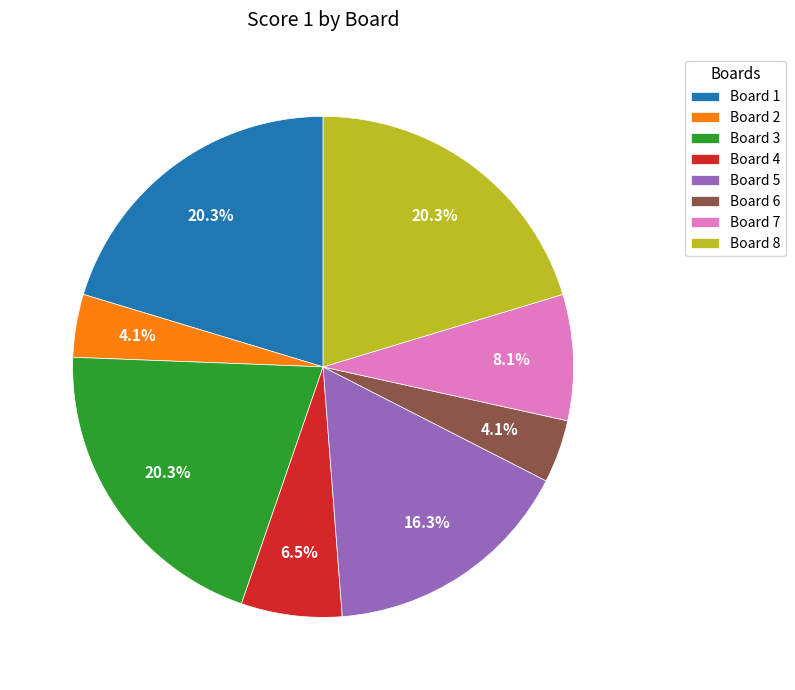

The Board 7 slice represents 22% of the pie. True or false?

False